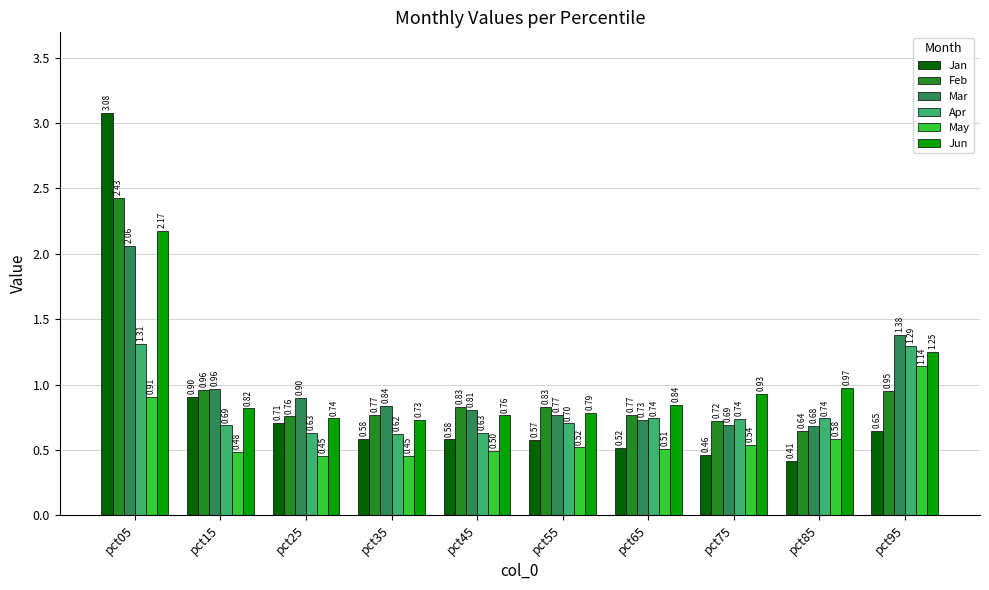

What is the difference between the maximum and second lowest values in the Apr series?

0.7